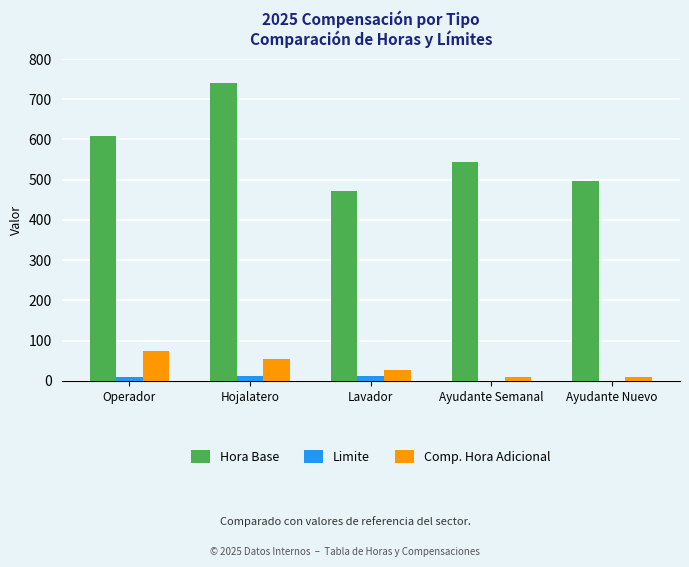

Between Hojalatero and Ayudante Semanal, which series saw the biggest shift?

Hora Base